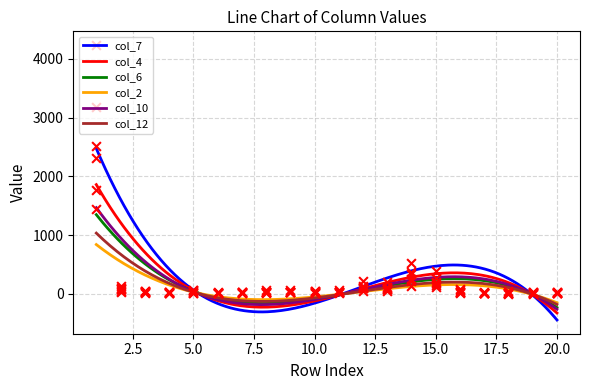

What are all the series names shown in the legend?

col_7, col_4, col_6, col_2, col_10, col_12